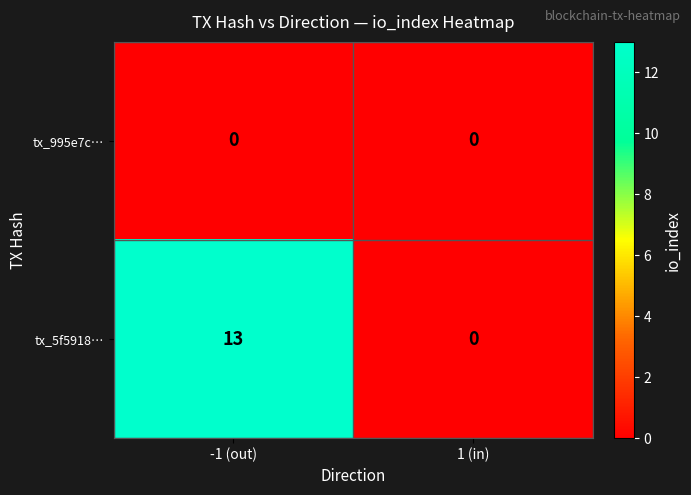

Where is tx_5f5918… nearest to the value 6?

1 (in)